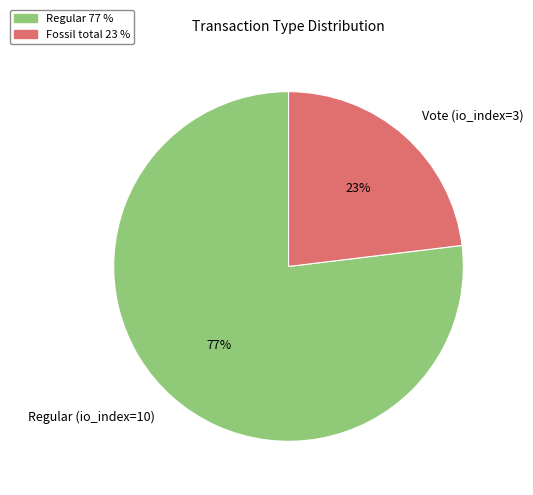

To the nearest percent, what is the difference between the Regular and Vote slice percentages?

54%